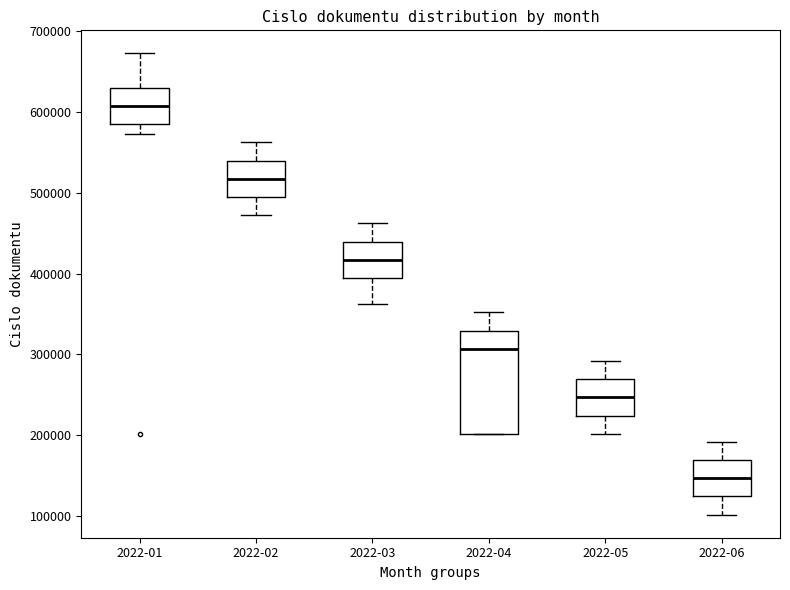

Which box has the highest median line?

2022-01